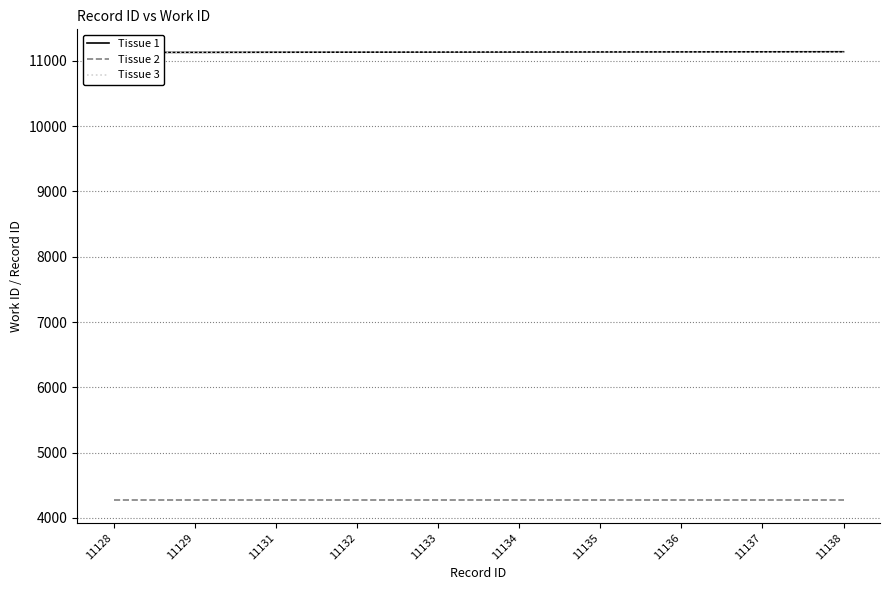

Which has a higher value, 11128 or 11129?

11129